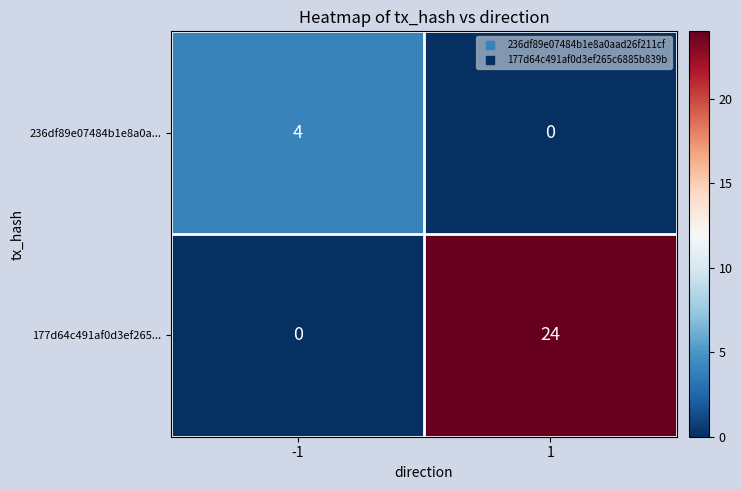

Count the number of data series in this chart.

2